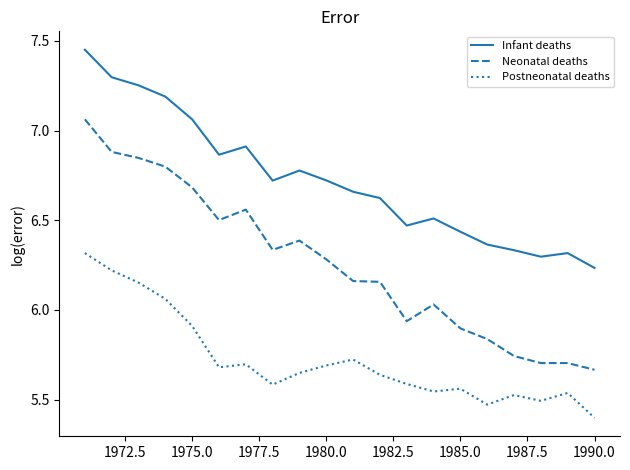

What is the lowest value of the Postneonatal deaths series?

5.4